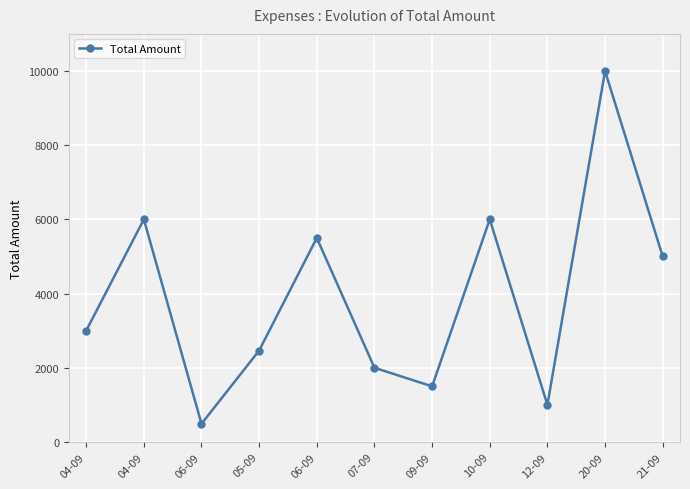

What is the difference between the values at 06-09 and 20-09?

9510